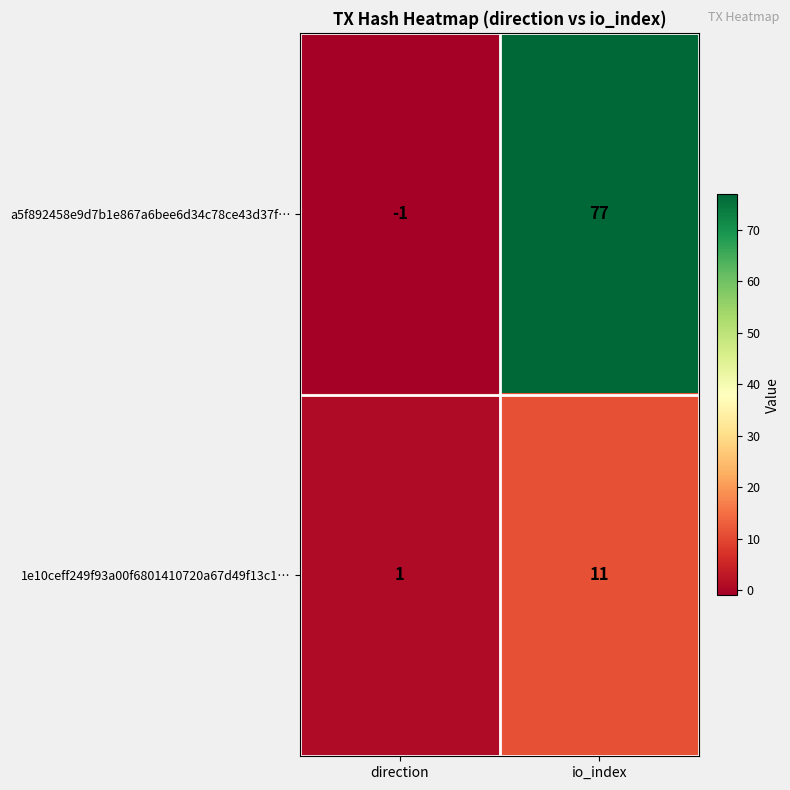

Which series changed the most between direction and io_index?

a5f892458e9d7b1e867a6bee6d34c78ce43d37f…